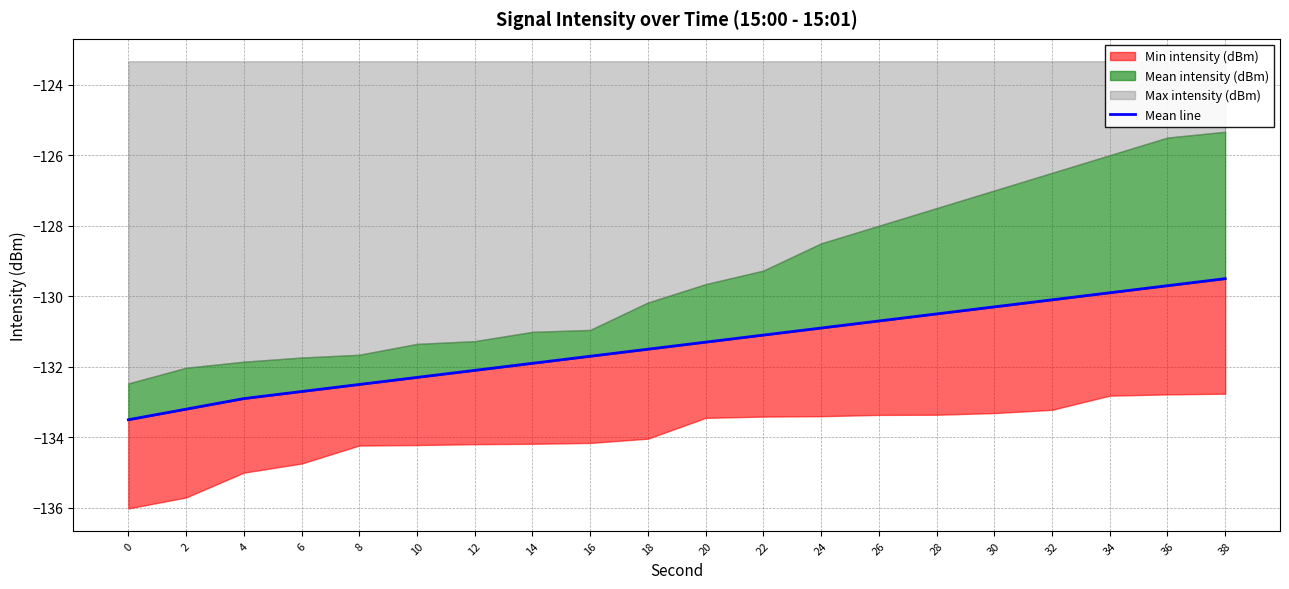

True or false: the data shows -132.7 at 6.

True